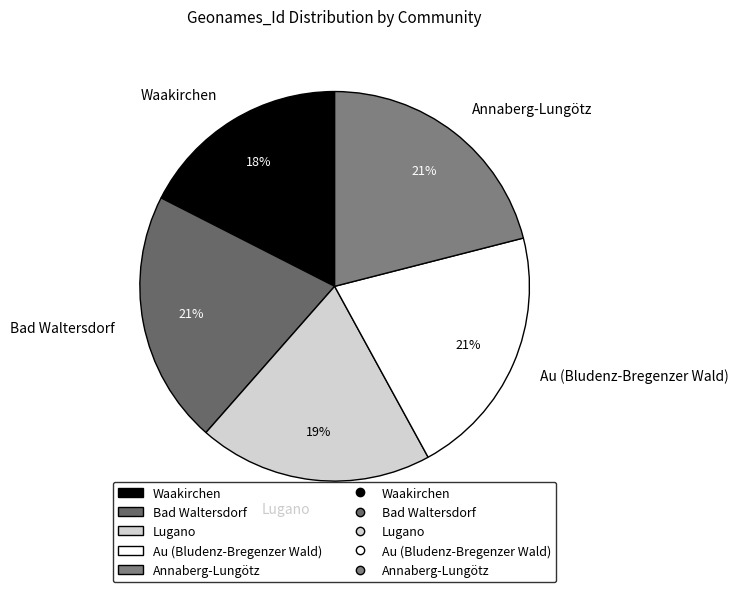

Count the number of slices in the pie.

5